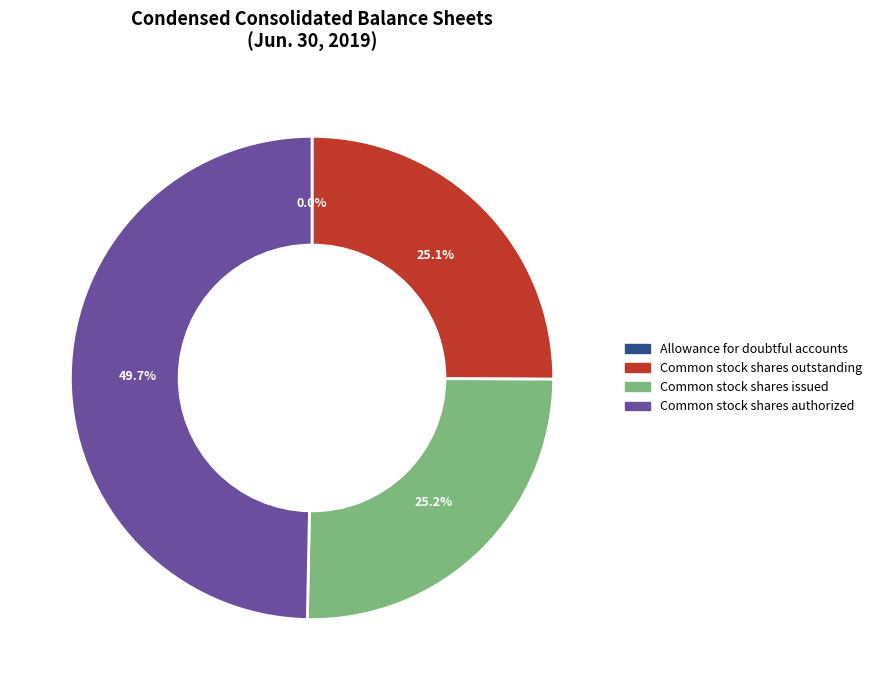

Do Common stock shares outstanding and Common stock shares authorized together represent more than half of the pie?

Yes